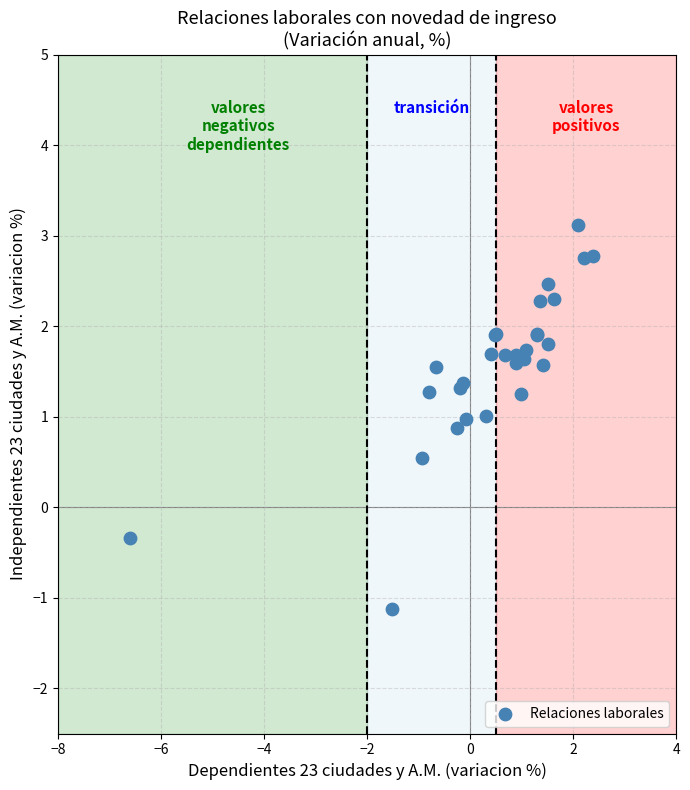

What Y value in the scatter plot is closest to 0?

-0.3